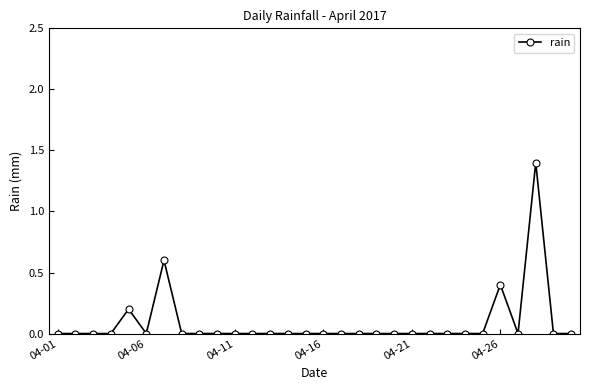

What is the maximum value shown in the chart?

1.4